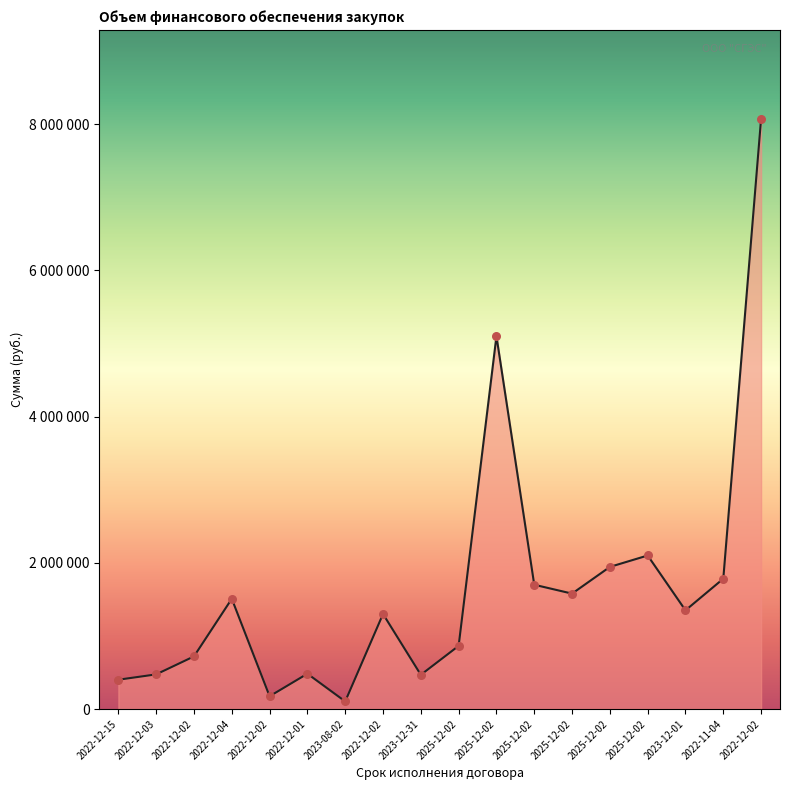

What is the change in value from 2025-12-02 to 2022-11-04?

+82420.8